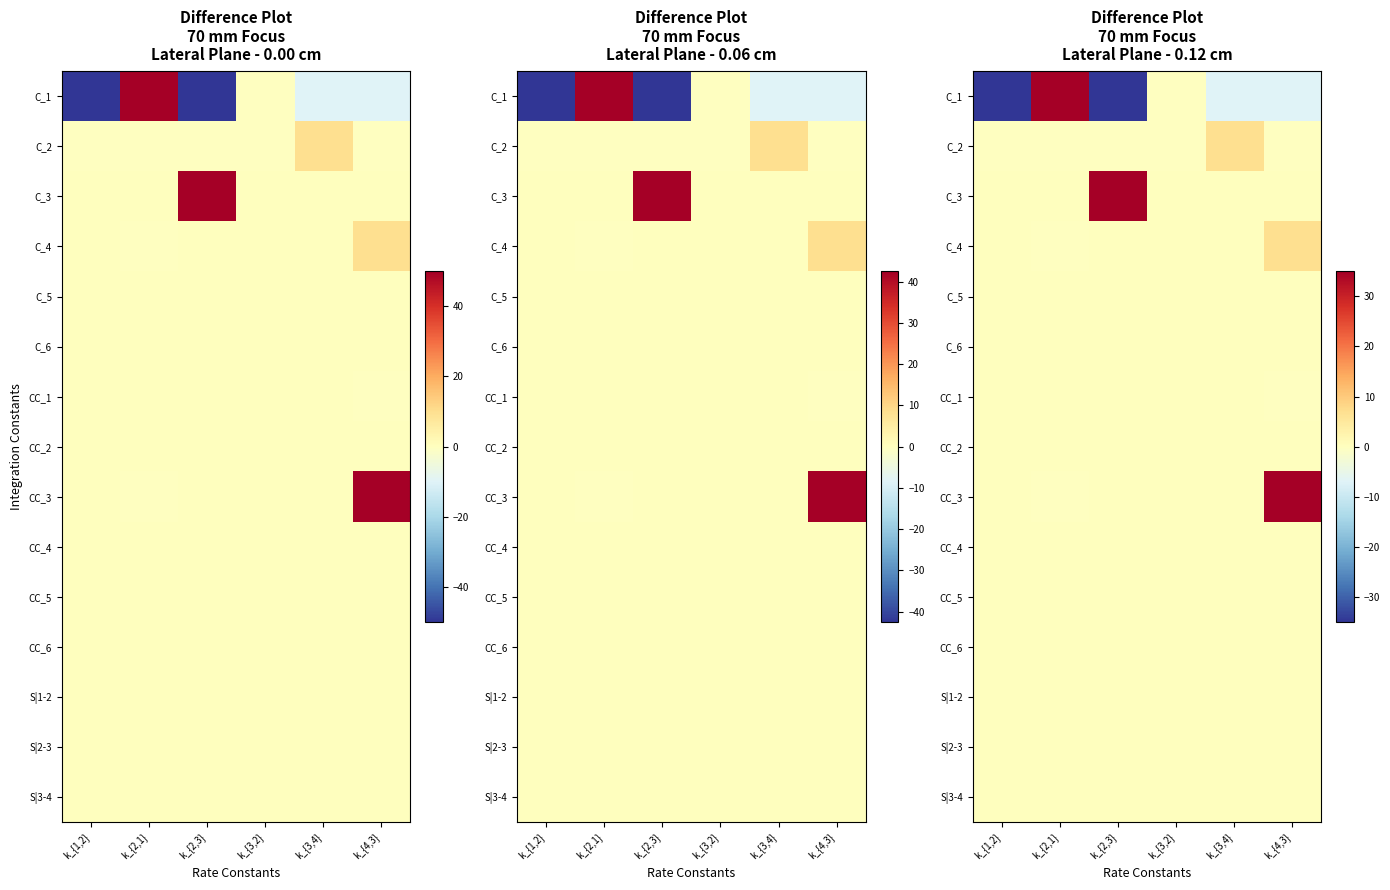

How many distinct data groups are displayed?

15